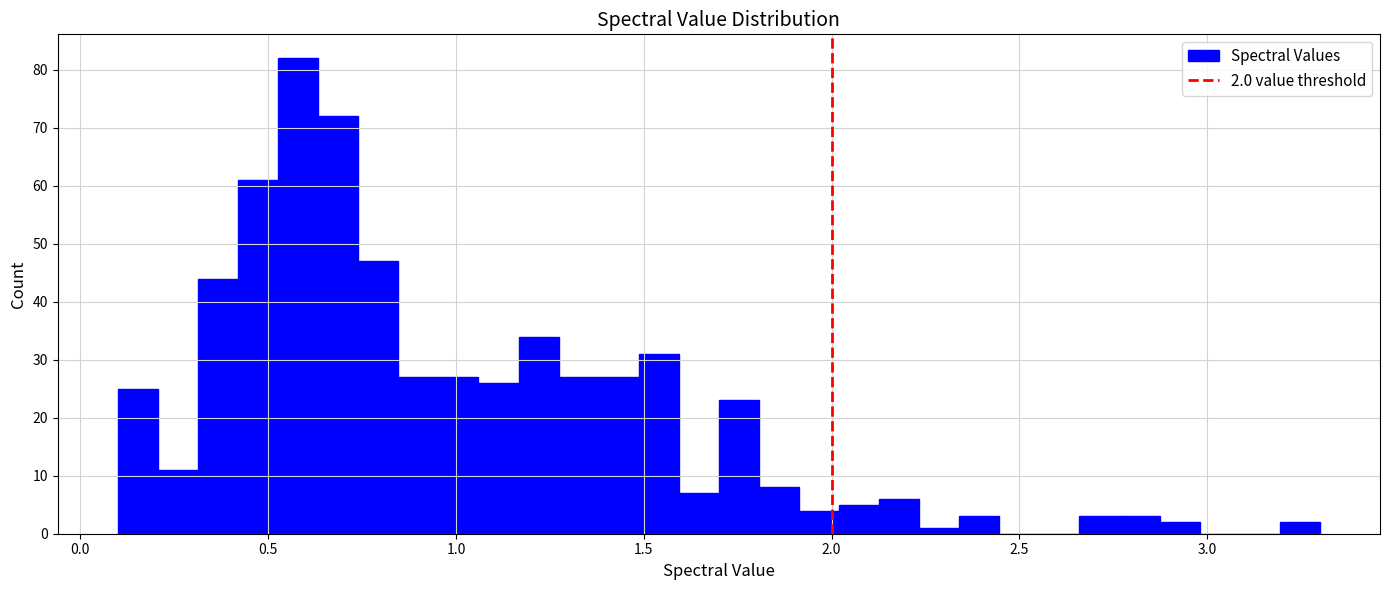

Read against the x-axis, roughly where is the centre of the tallest bar?

0.60